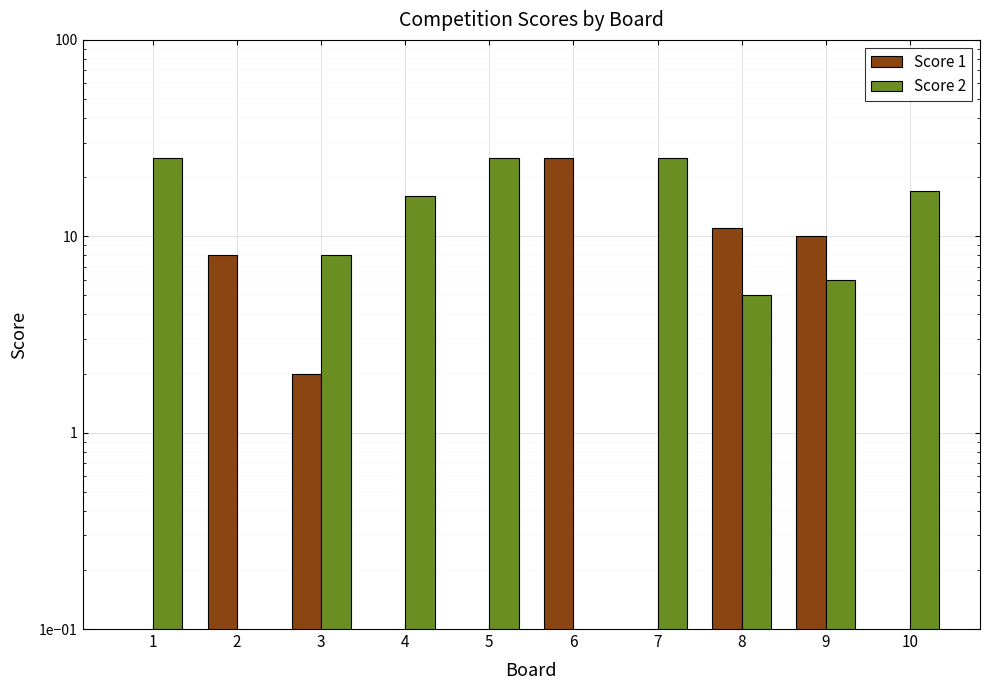

What is the spread (max minus min) of values at 3?

6